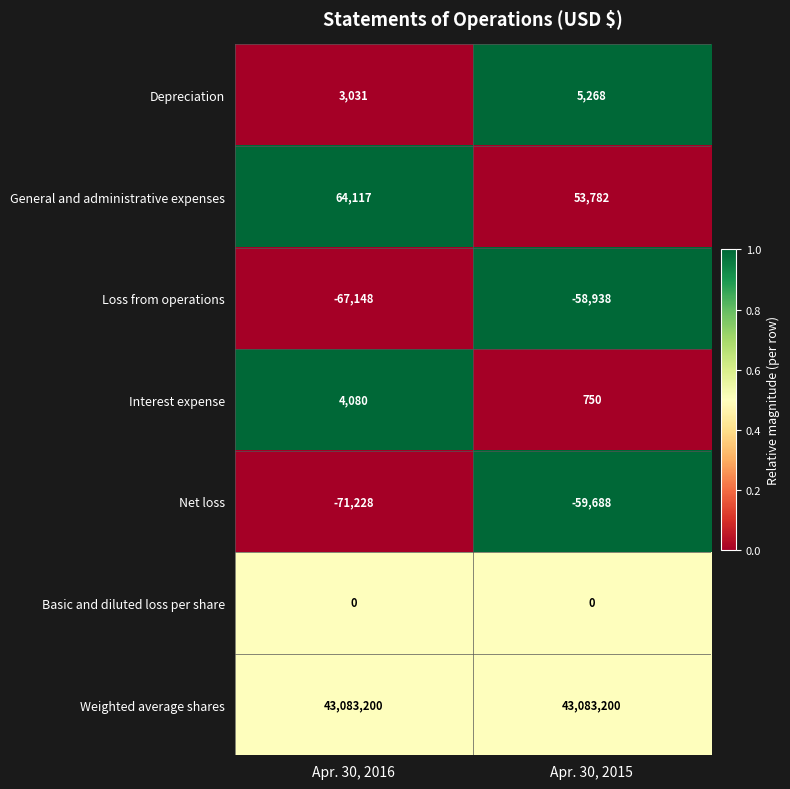

How many distinct data groups are displayed?

7